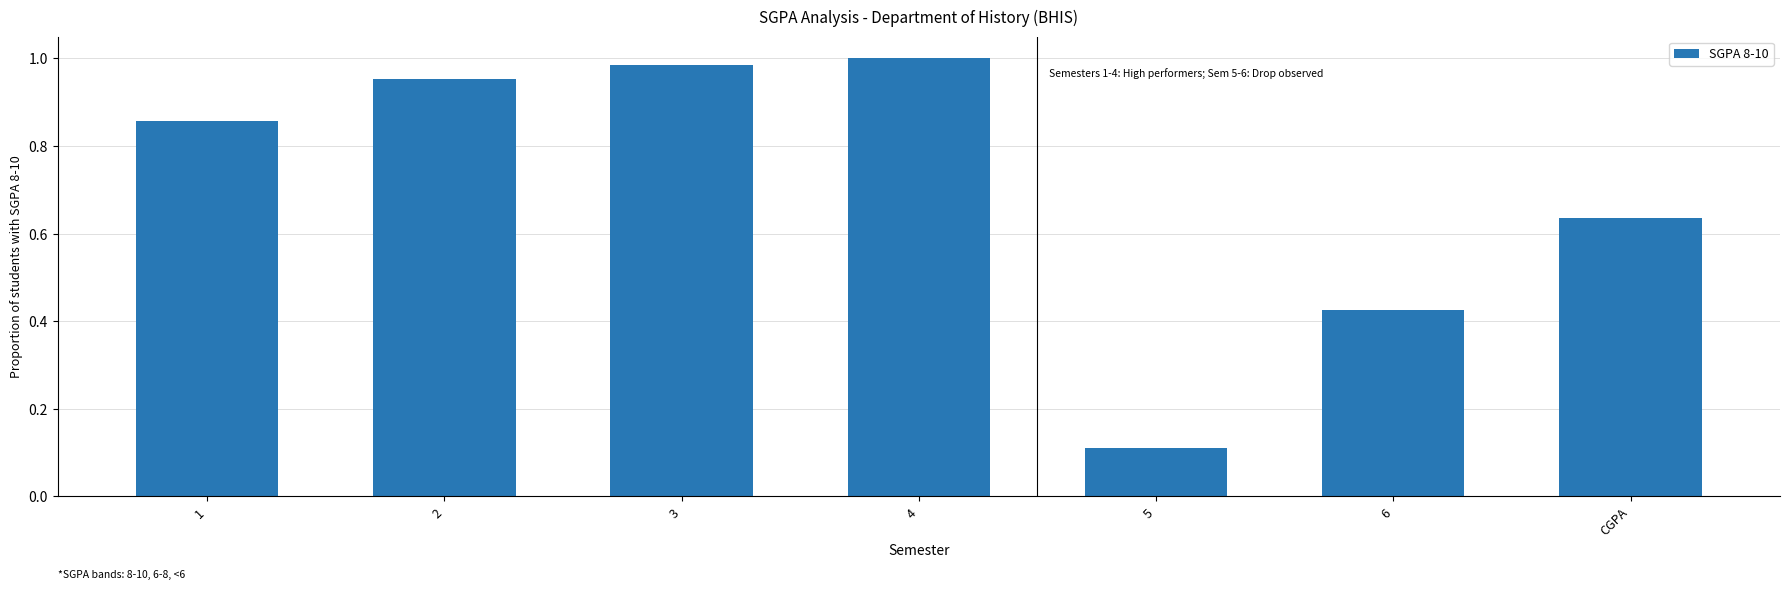

Where is the data nearest to the value 0?

5